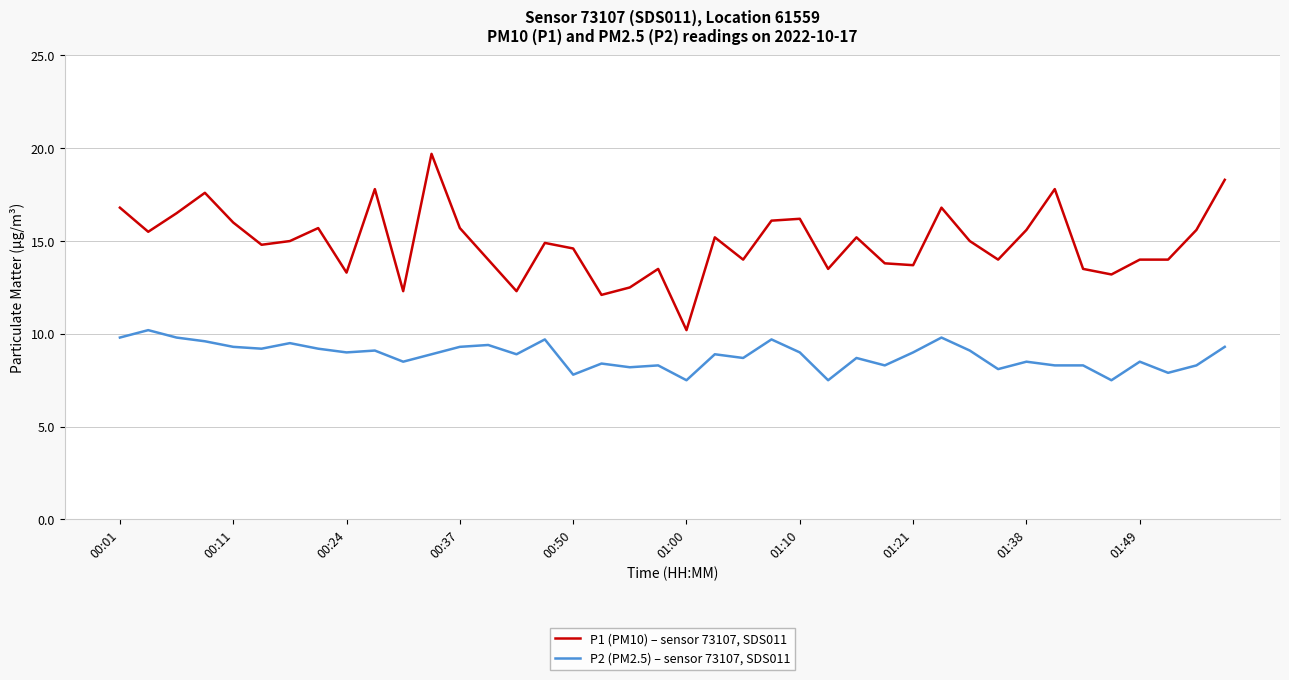

Rank the series by their maximum value, from highest to lowest.

P1 (PM10) – sensor 73107, SDS011, P2 (PM2.5) – sensor 73107, SDS011